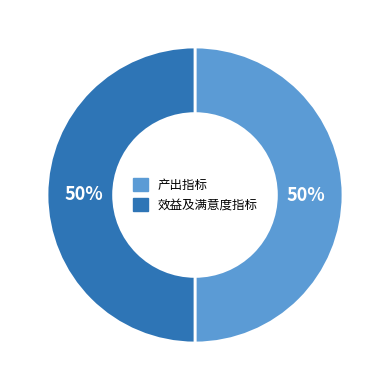

To the nearest percent, what is the average slice percentage?

50%